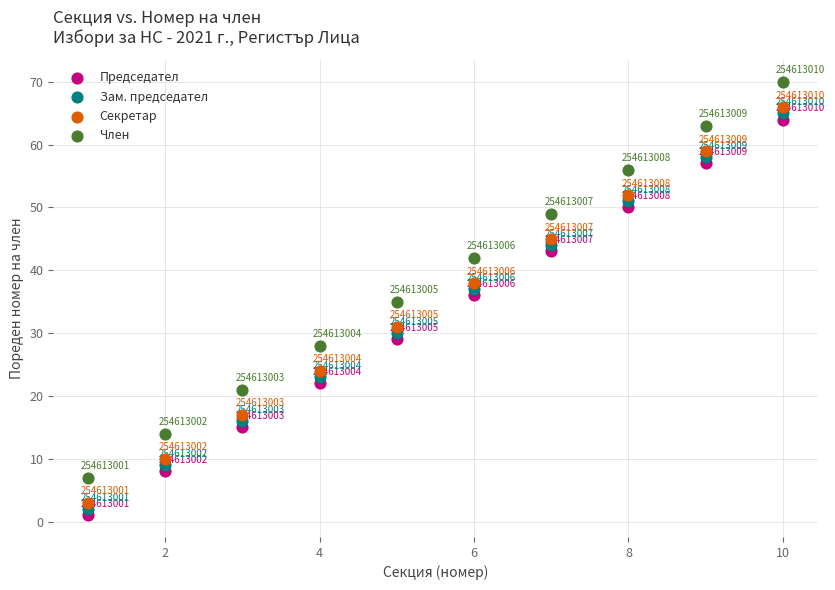

Which series reaches the minimum Y coordinate?

Председател